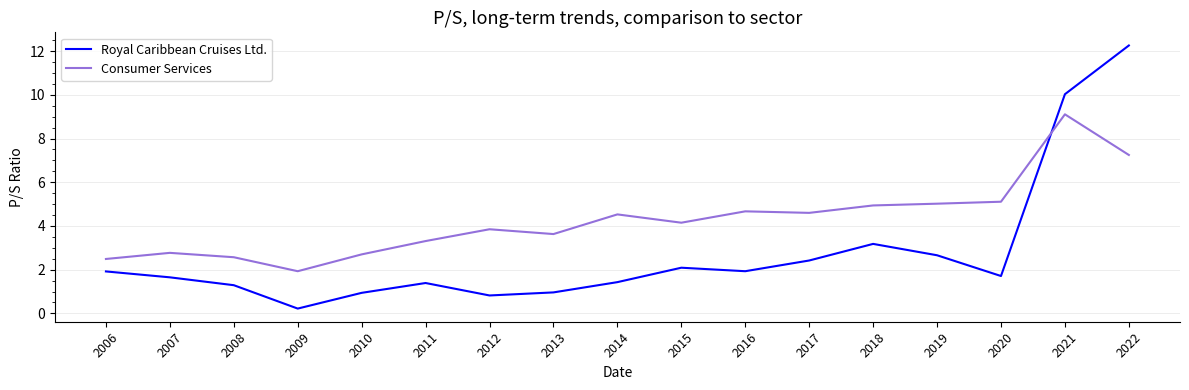

What is the maximum value for Consumer Services?

9.1